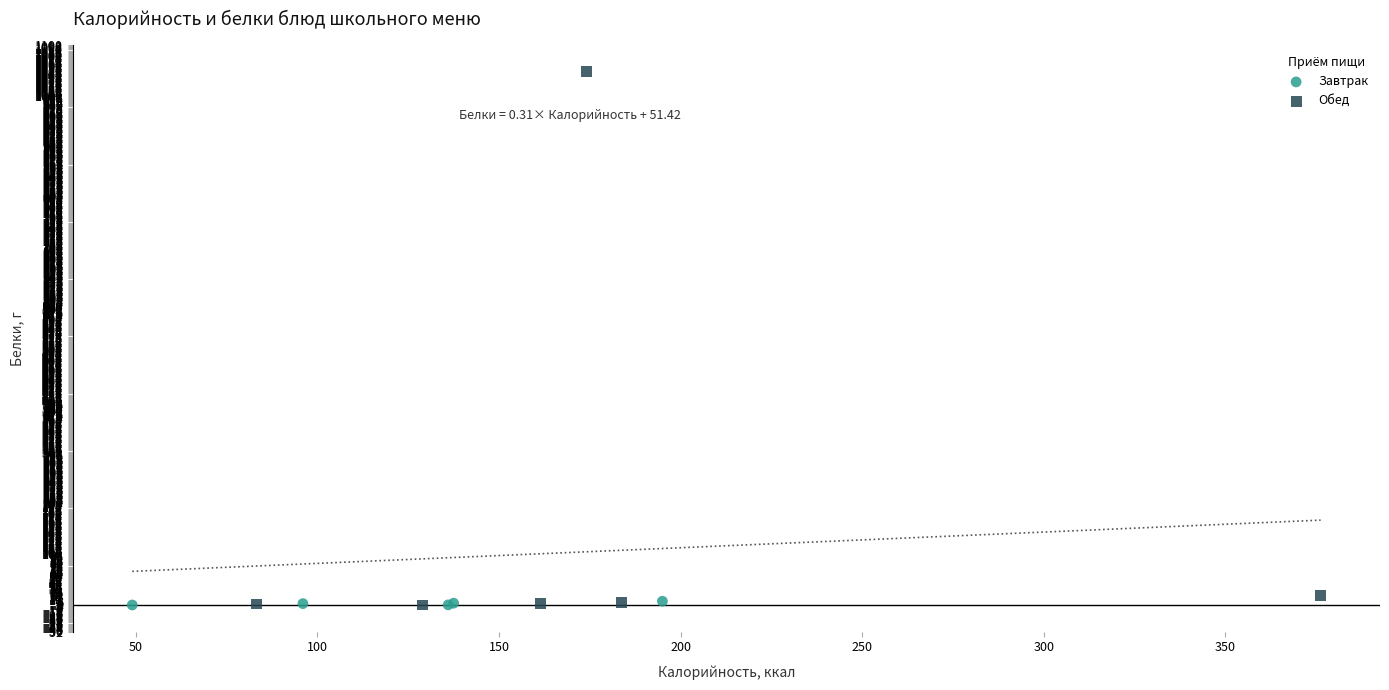

Which series contains the highest Y value?

Обед